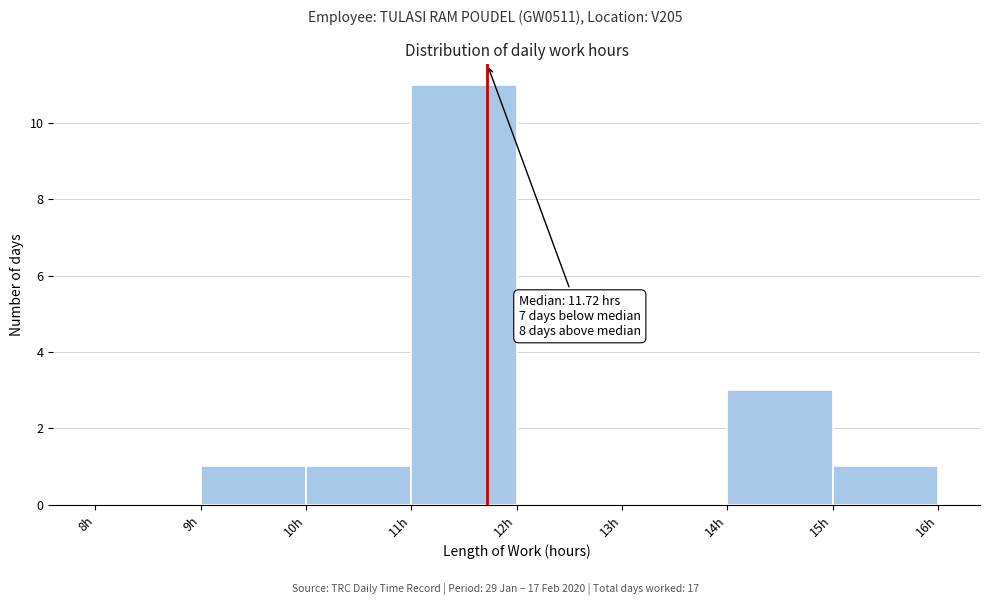

Which range on the x-axis has the tallest bar?

11 to 12